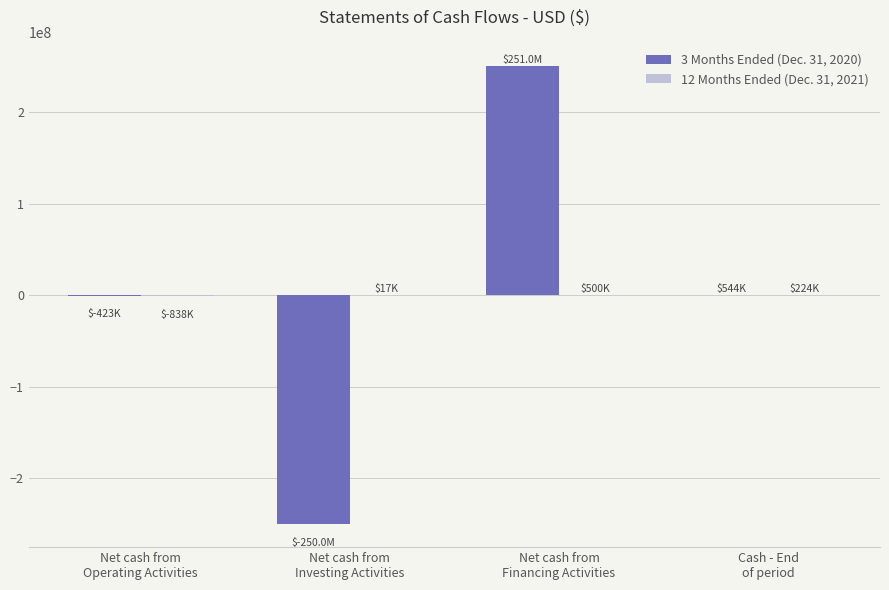

What is the maximum value shown in the chart?

250966979